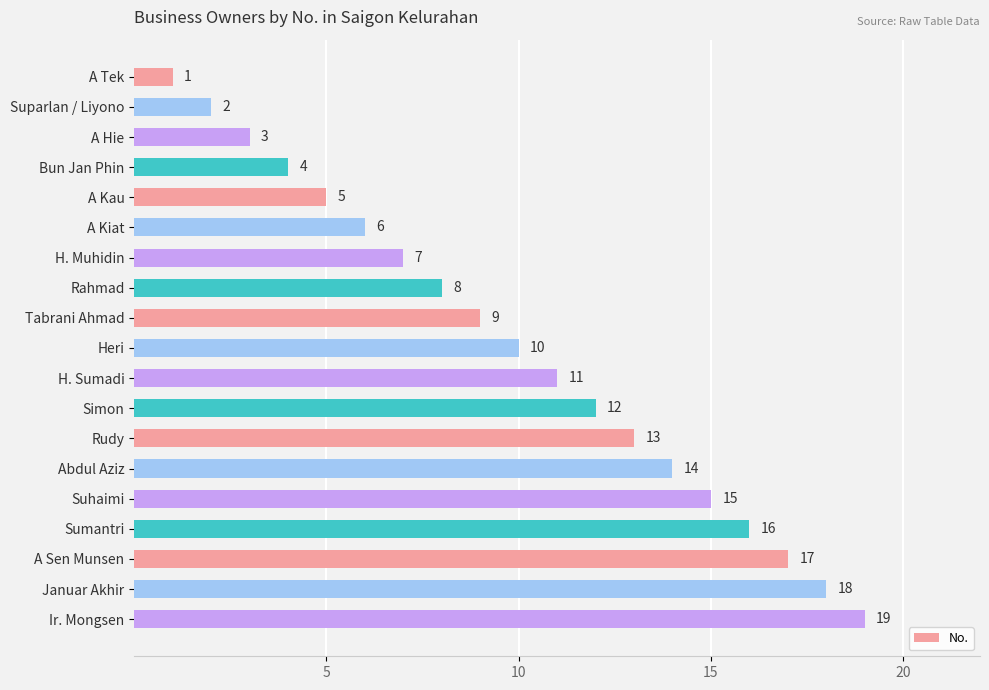

How many data points does each series have?

19